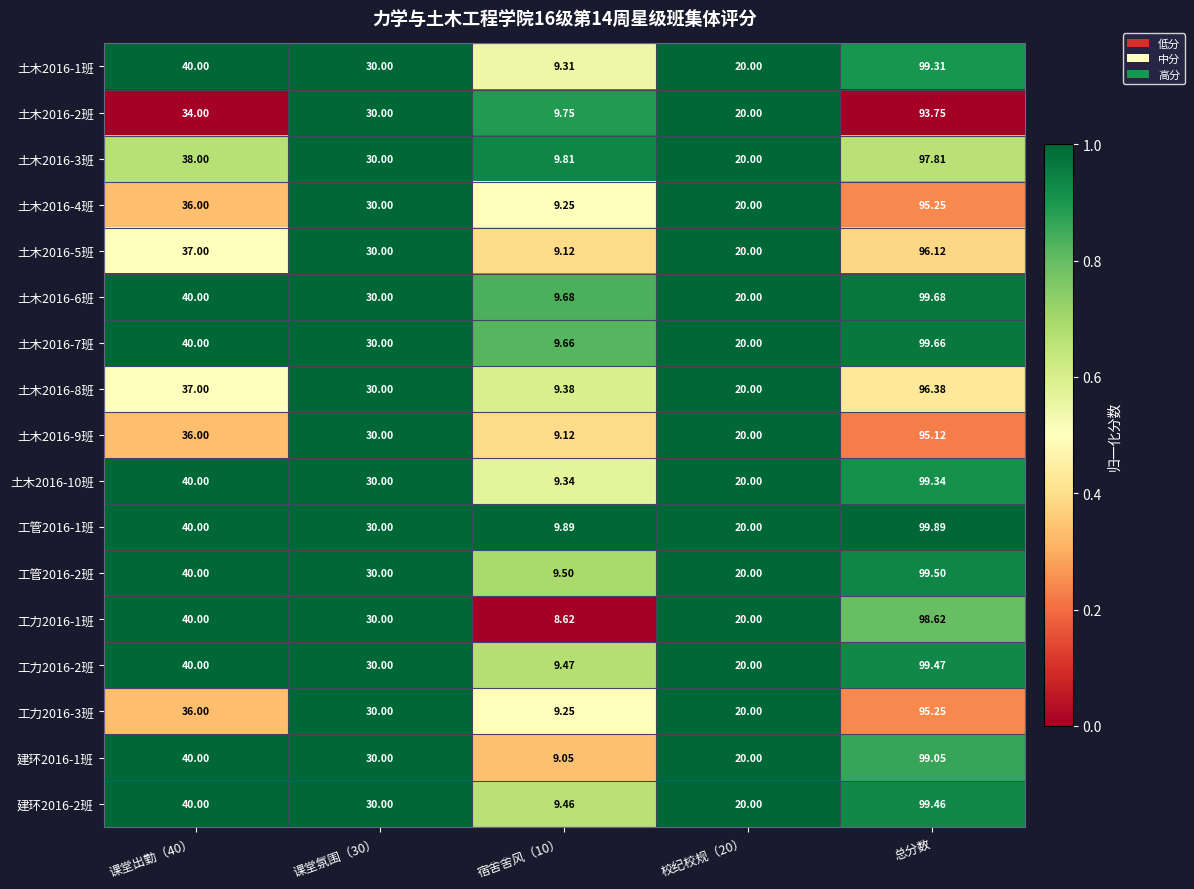

At which category is the sum across all series the highest?

总分数